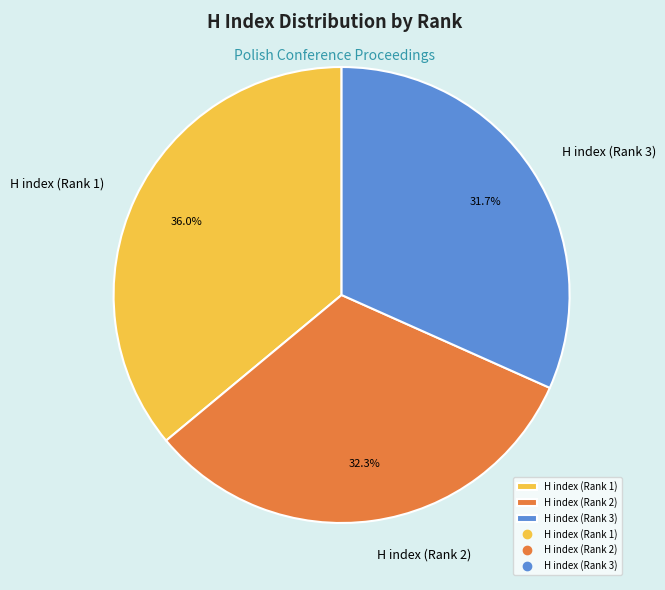

Between H index (Rank 2) and H index (Rank 3), which is larger?

H index (Rank 2)